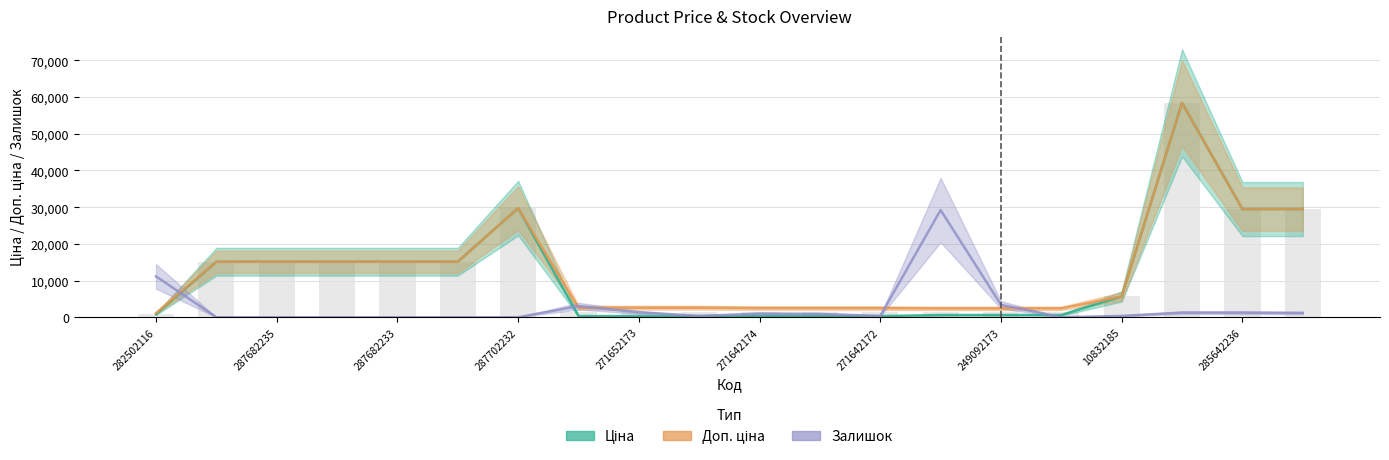

Is the value of Залишок at 287682235 greater than the value of Доп. ціна at 285642235?

No